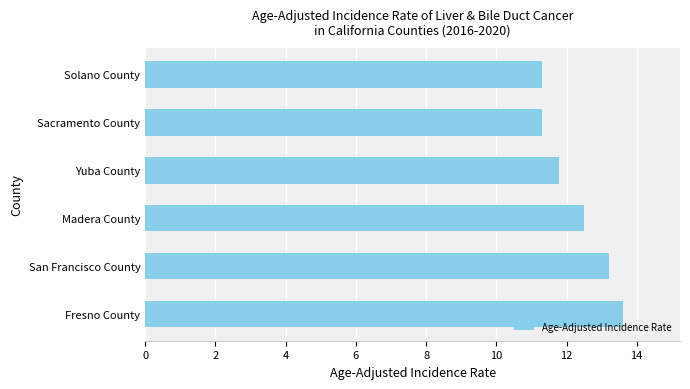

Does the chart contain stacked bars?

No